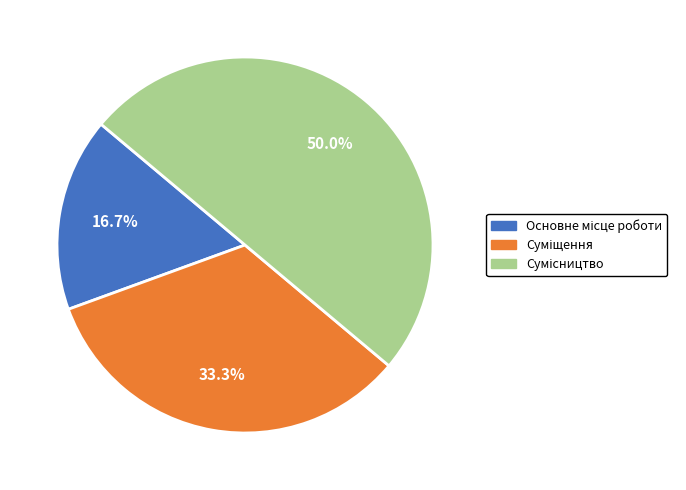

What is the change in value from Основне місце роботи to Сумісництво?

+2